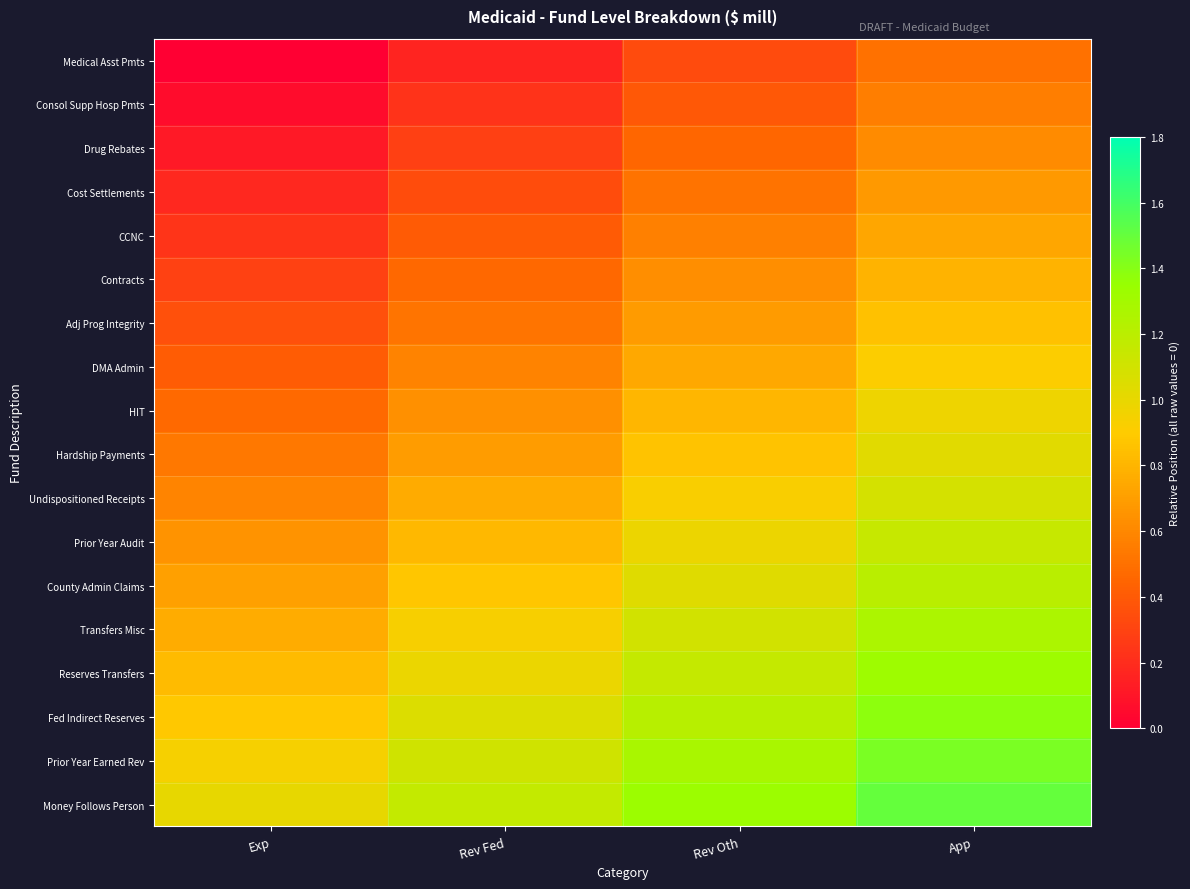

Rank the series by their maximum value, from highest to lowest.

Money Follows Person, Prior Year Earned Rev, Fed Indirect Reserves, Reserves Transfers, Transfers Misc, County Admin Claims, Prior Year Audit, Undispositioned Receipts, Hardship Payments, HIT, DMA Admin, Adj Prog Integrity, Contracts, CCNC, Cost Settlements, Drug Rebates, Consol Supp Hosp Pmts, Medical Asst Pmts